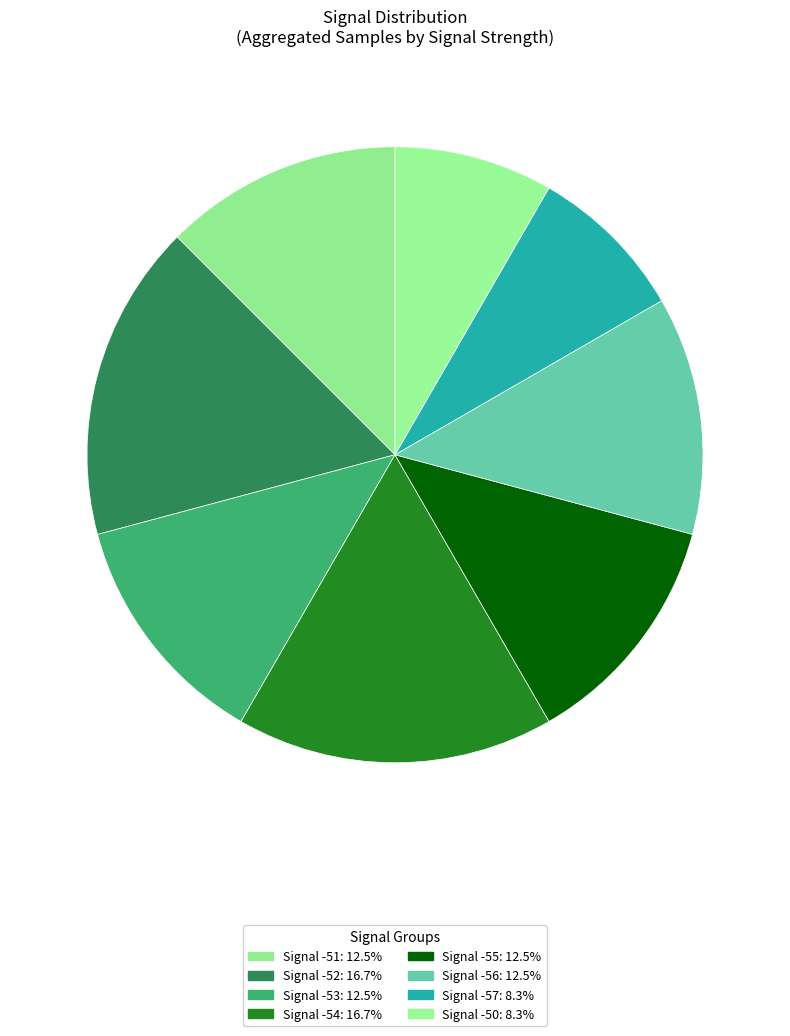

How many slices are in this pie chart?

8